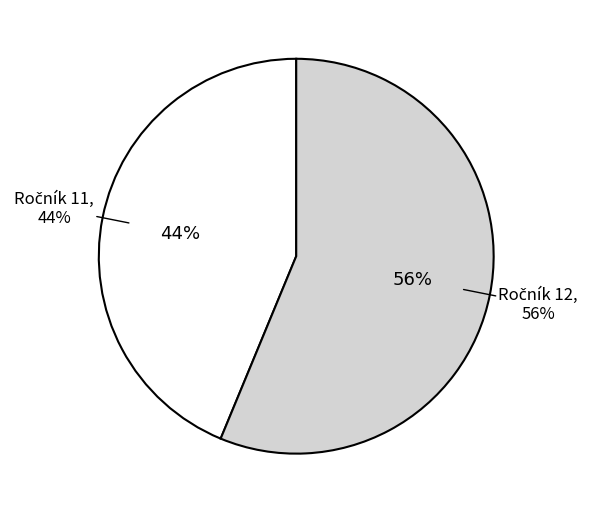

Rank the categories by value from highest to lowest.

12, 11